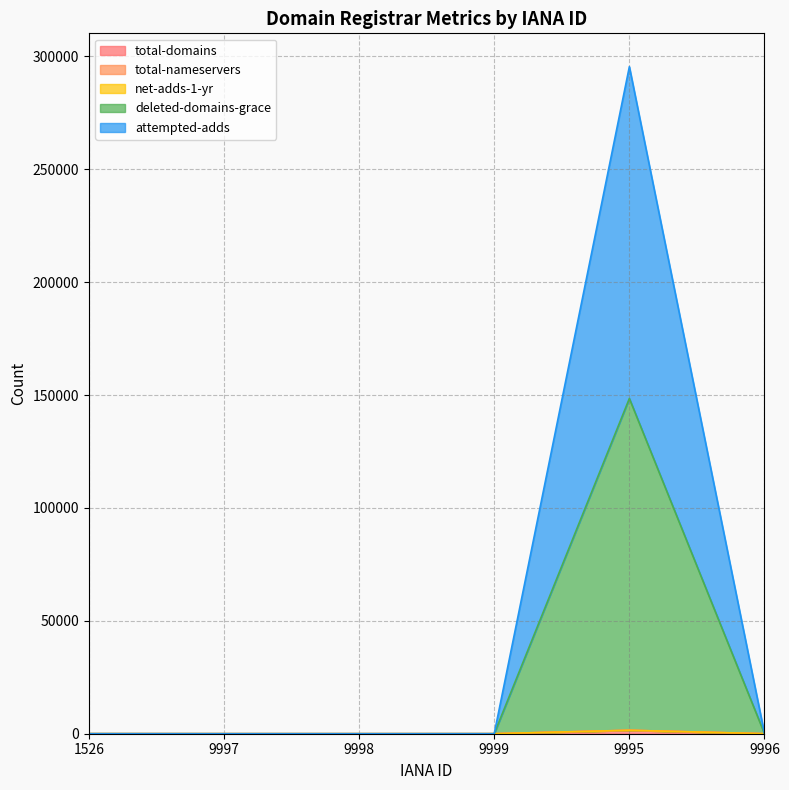

At which category does deleted-domains-grace reach its first local peak?

9995